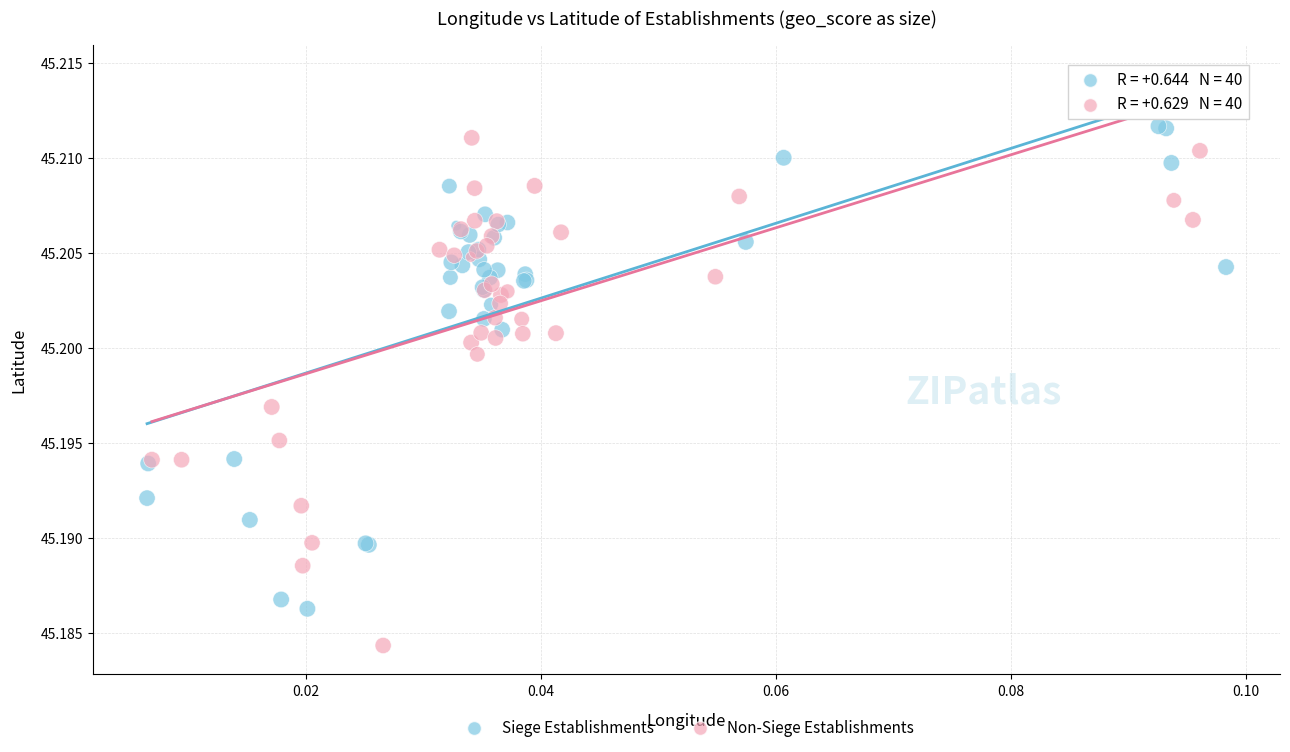

Which series has the largest Y range (max minus min)?

Non-Siege Establishments